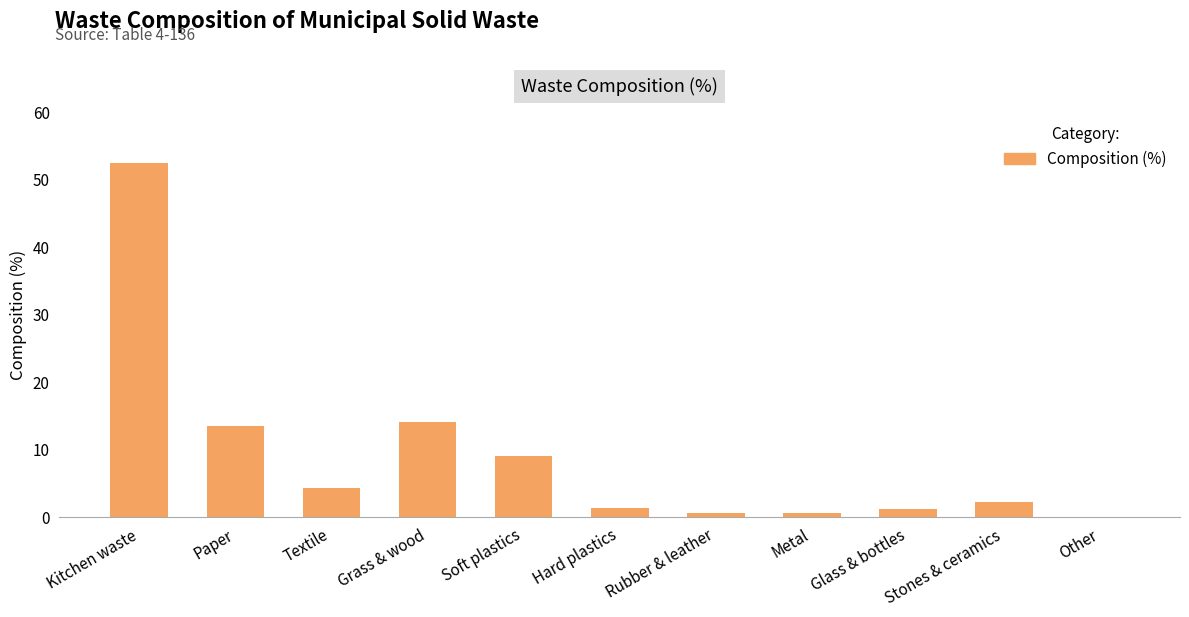

Between Textile and Rubber & leather, which is larger?

Textile